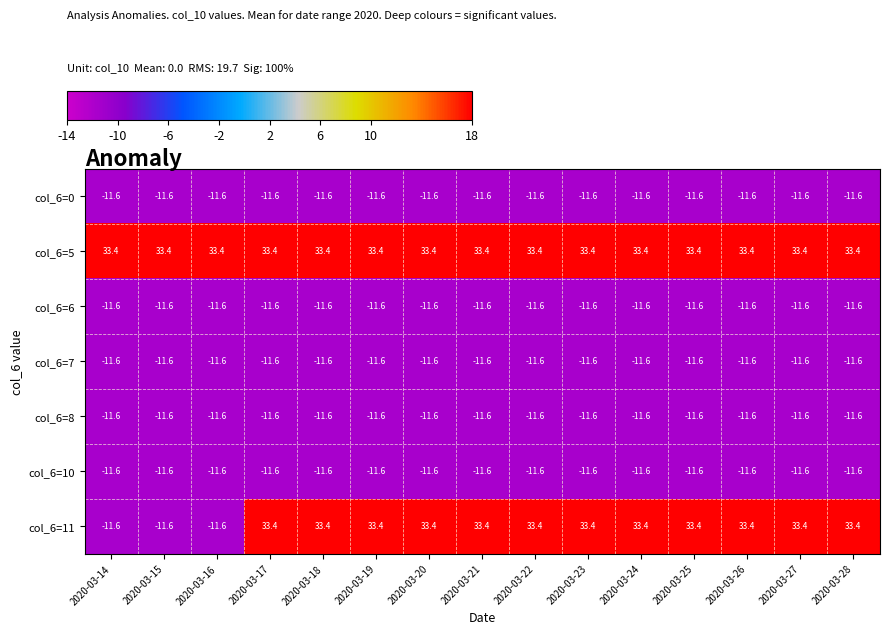

Count the number of categories in the chart.

15